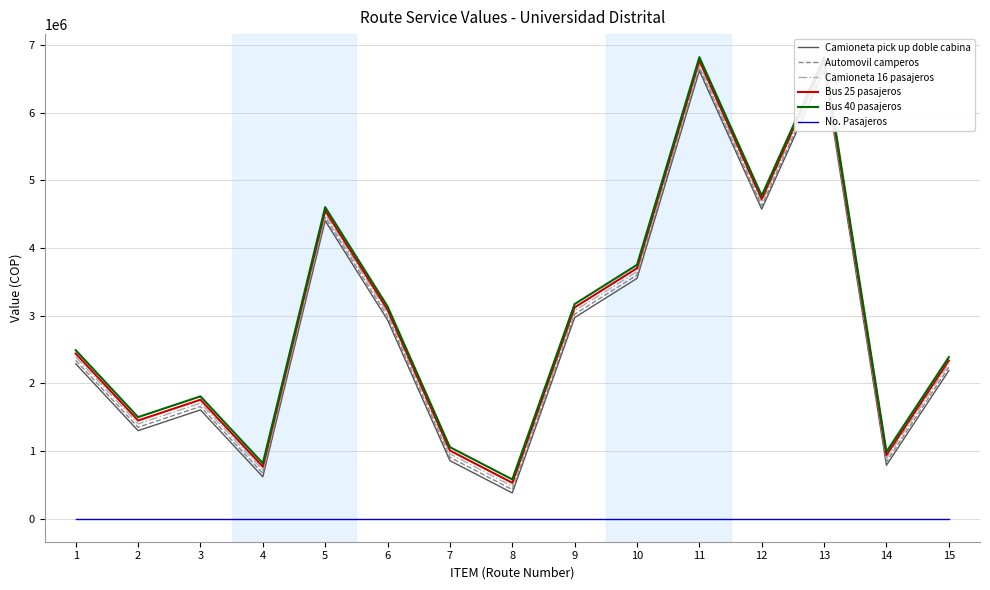

What is the sum of the Bus 25 pasajeros values at 11 and 13?

13540542.4